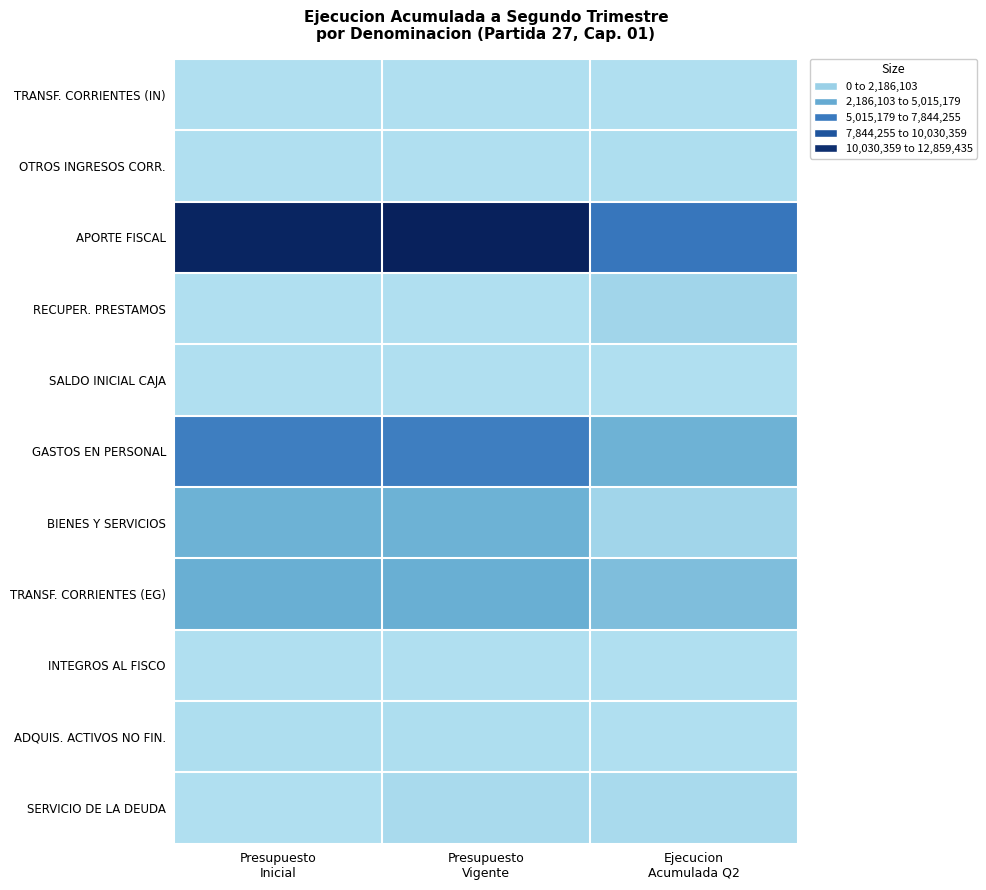

What is the difference between the highest and lowest values at Ejecucion
Acumulada Q2?

6669372